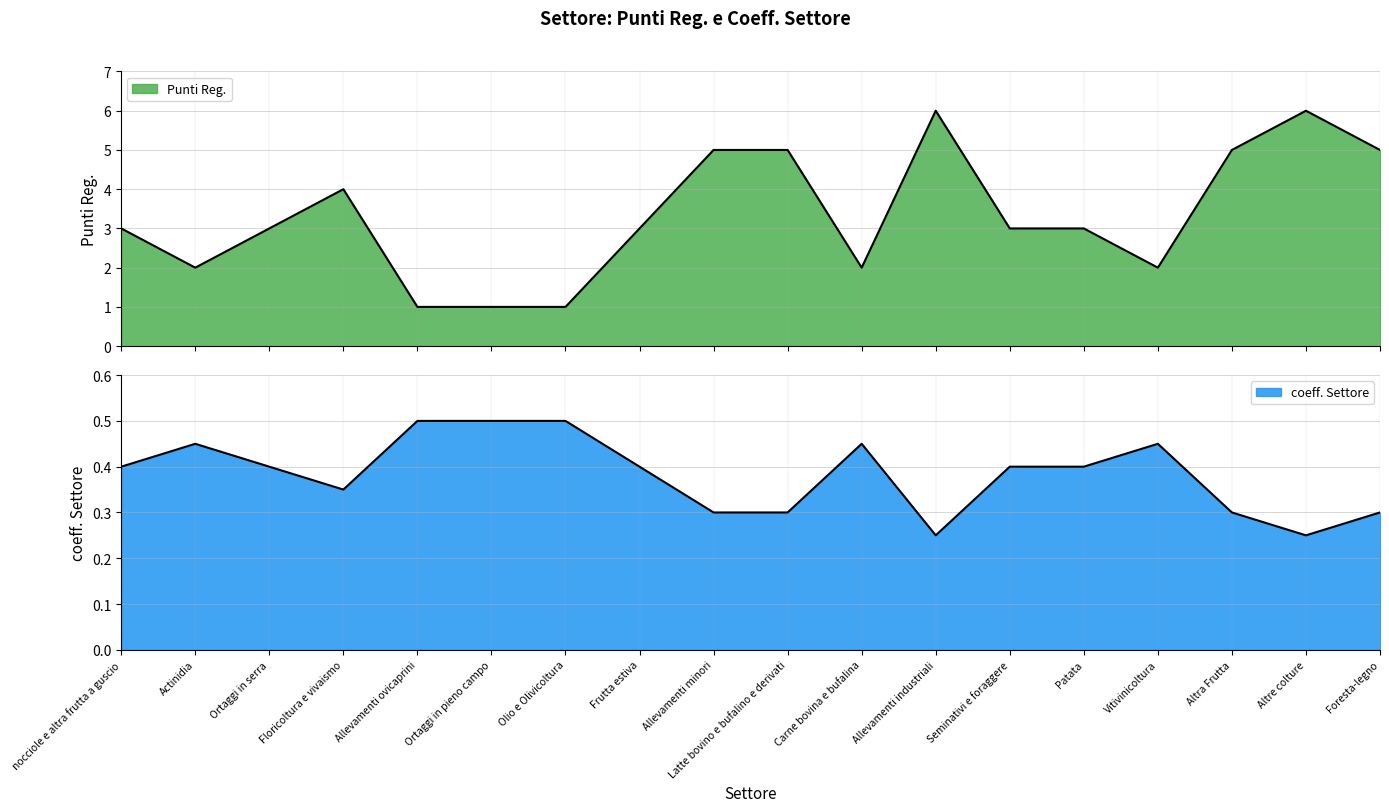

Which series has the widest spread of values?

Punti Reg.